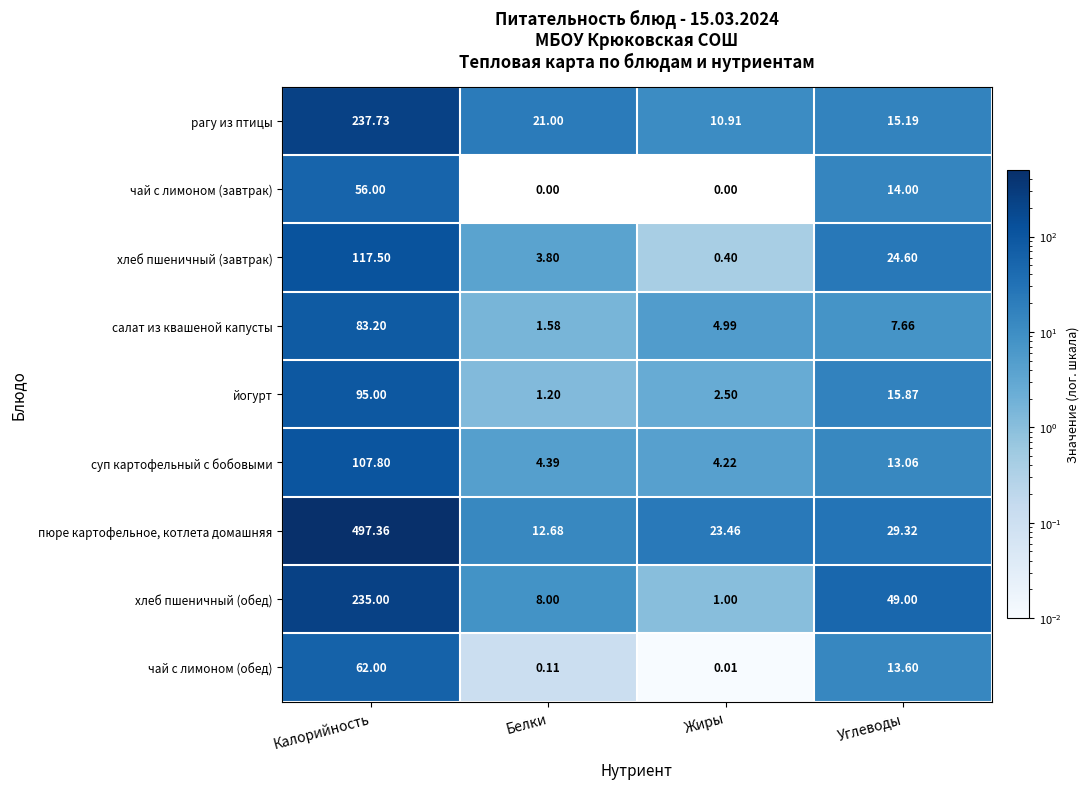

How many values in the пюре картофельное, котлета домашняя series exceed 29?

2